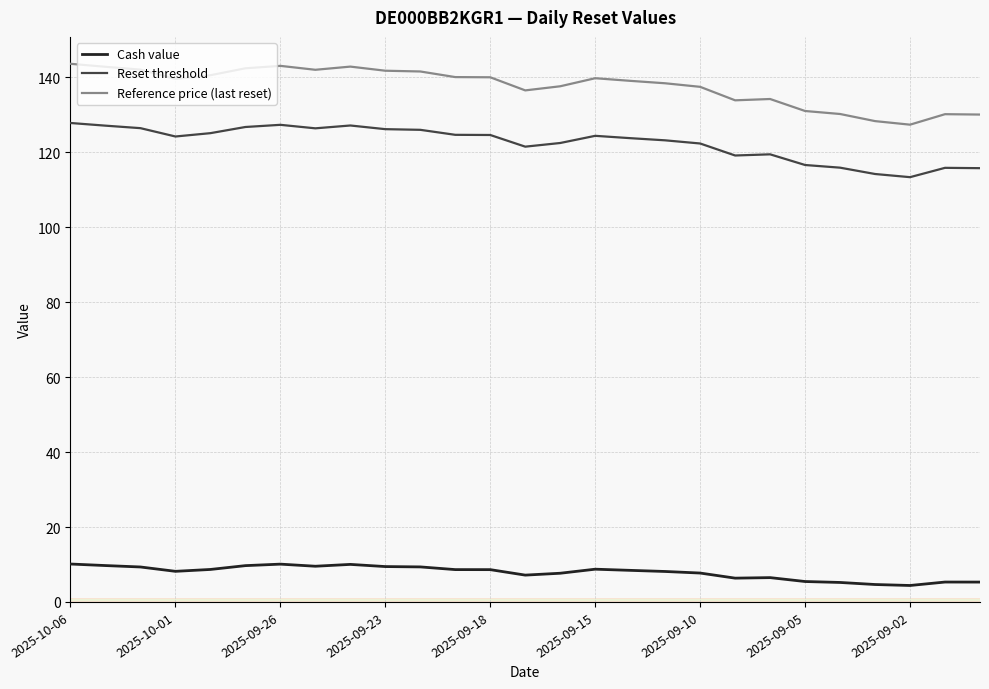

True or false: Cash value and Reset threshold intersect in this chart.

False